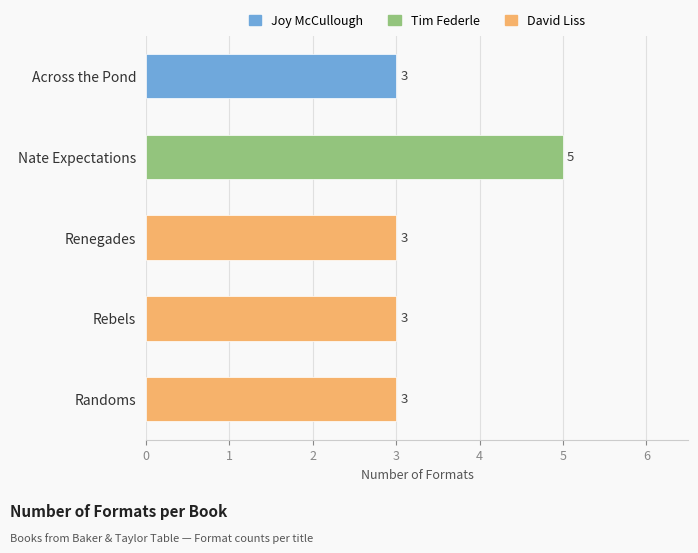

Read the value at Renegades.

3